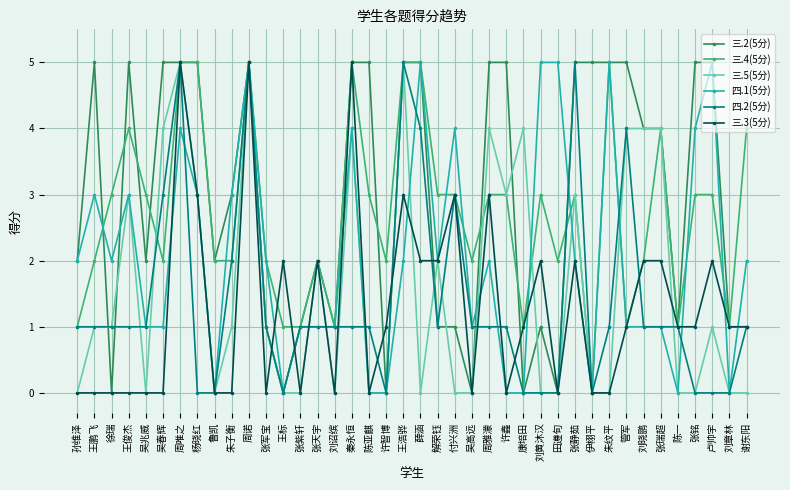

Where does the 三.3(5分) series first go above 1?

周唯之